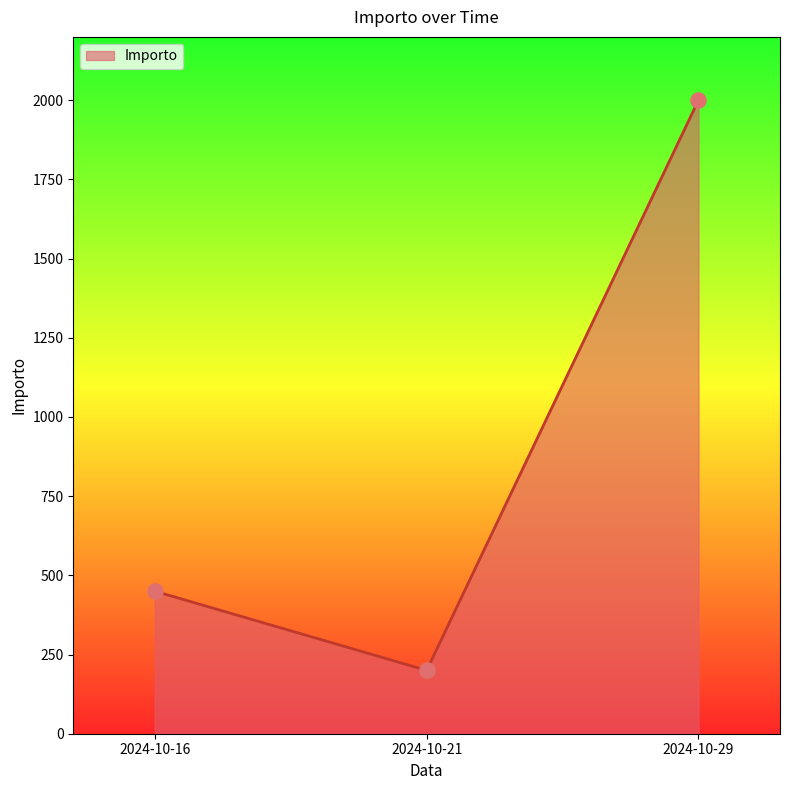

Which has a higher value, 2024-10-16 or 2024-10-21?

2024-10-16